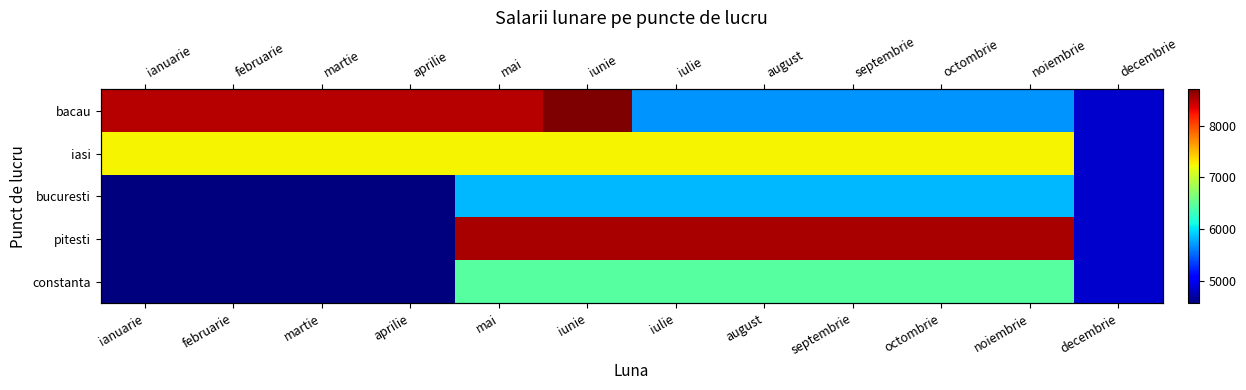

What is the difference between the second highest and minimum values in the iasi series?

2400